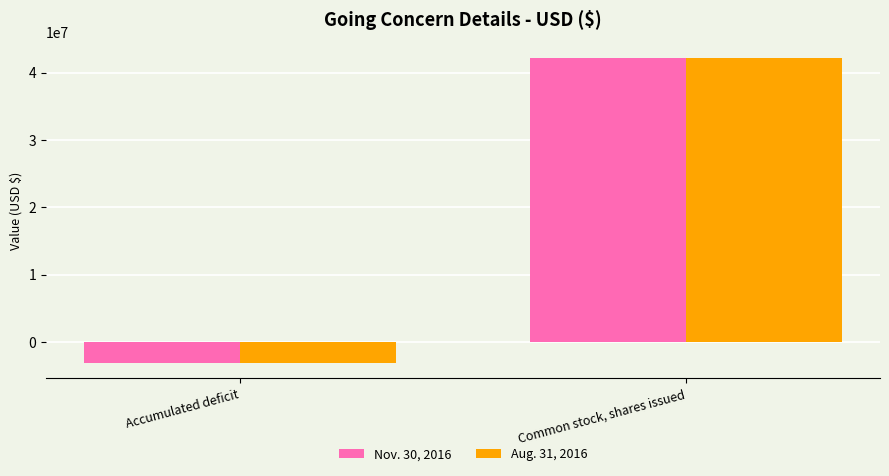

What is the value of the Aug. 31, 2016 bar at the 2nd from the left?

42219990